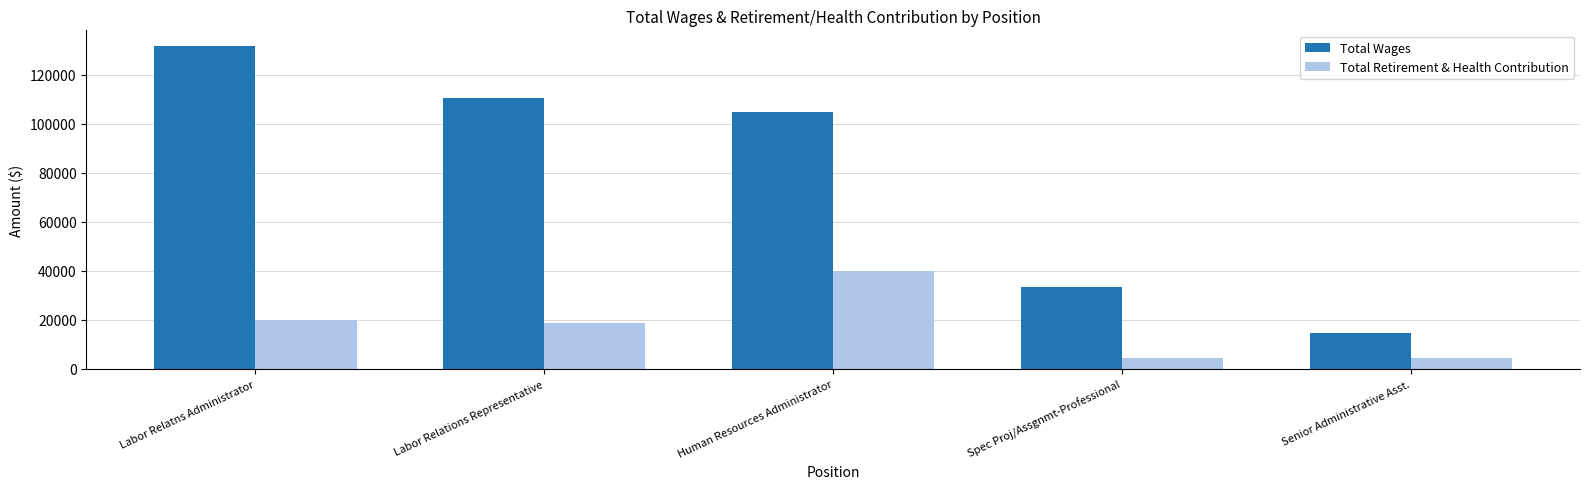

What is the highest value of the Total Retirement & Health Contribution series?

39825